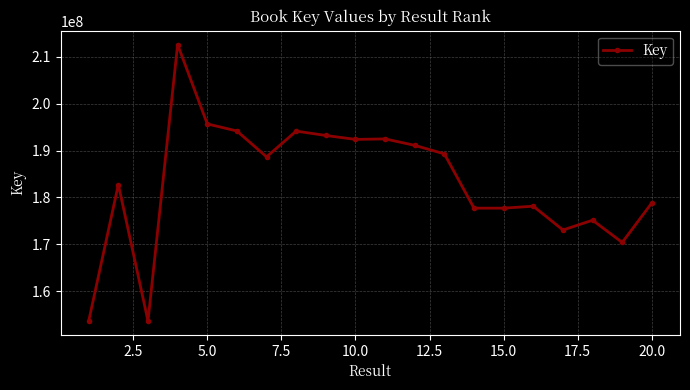

What is the difference between the maximum and second lowest values?

59006067